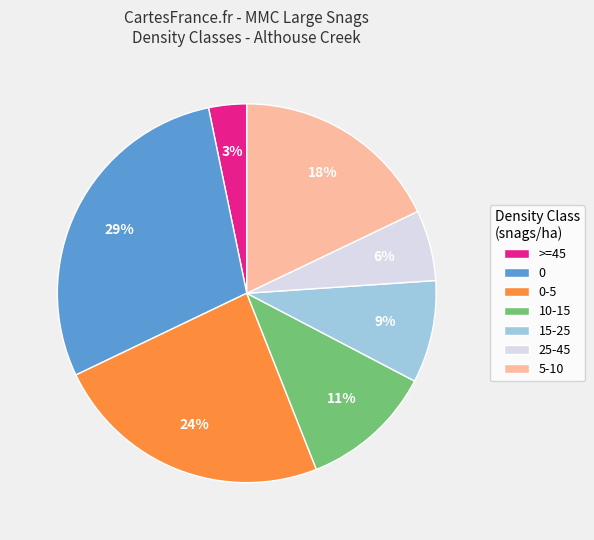

To the nearest percent, what percentage of the pie is 25-45?

6%